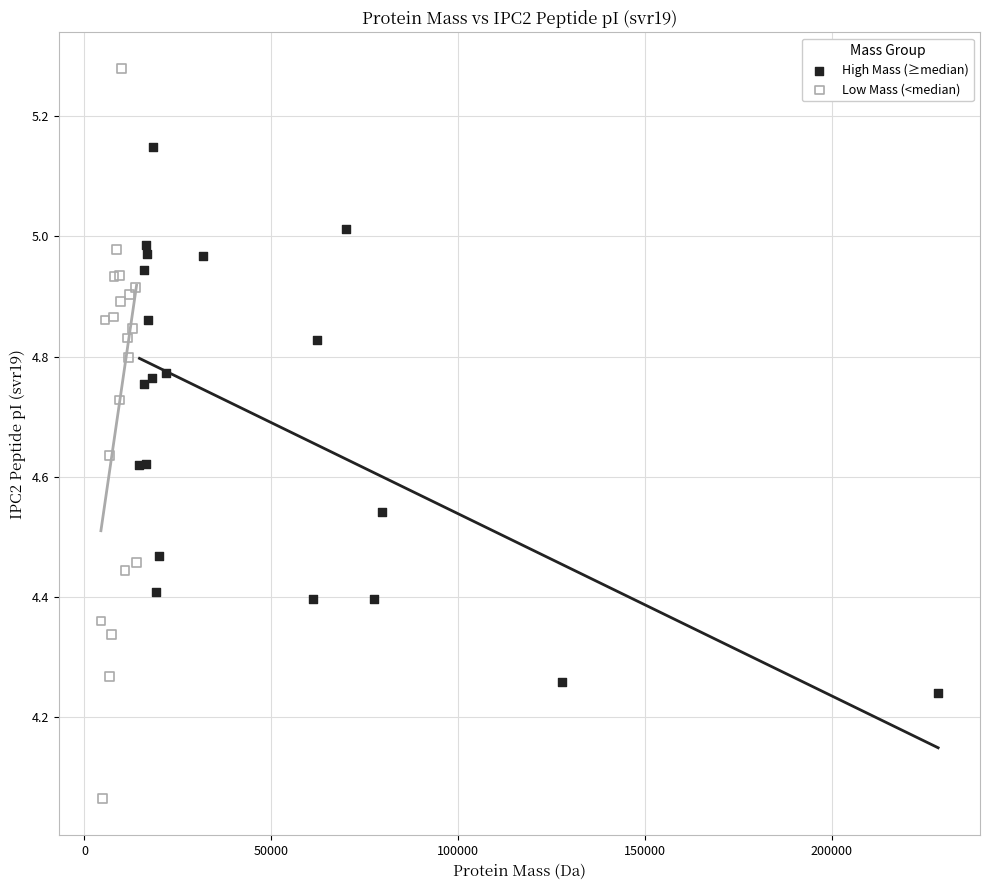

Which series has the widest spread of Y values?

Low Mass (<median)